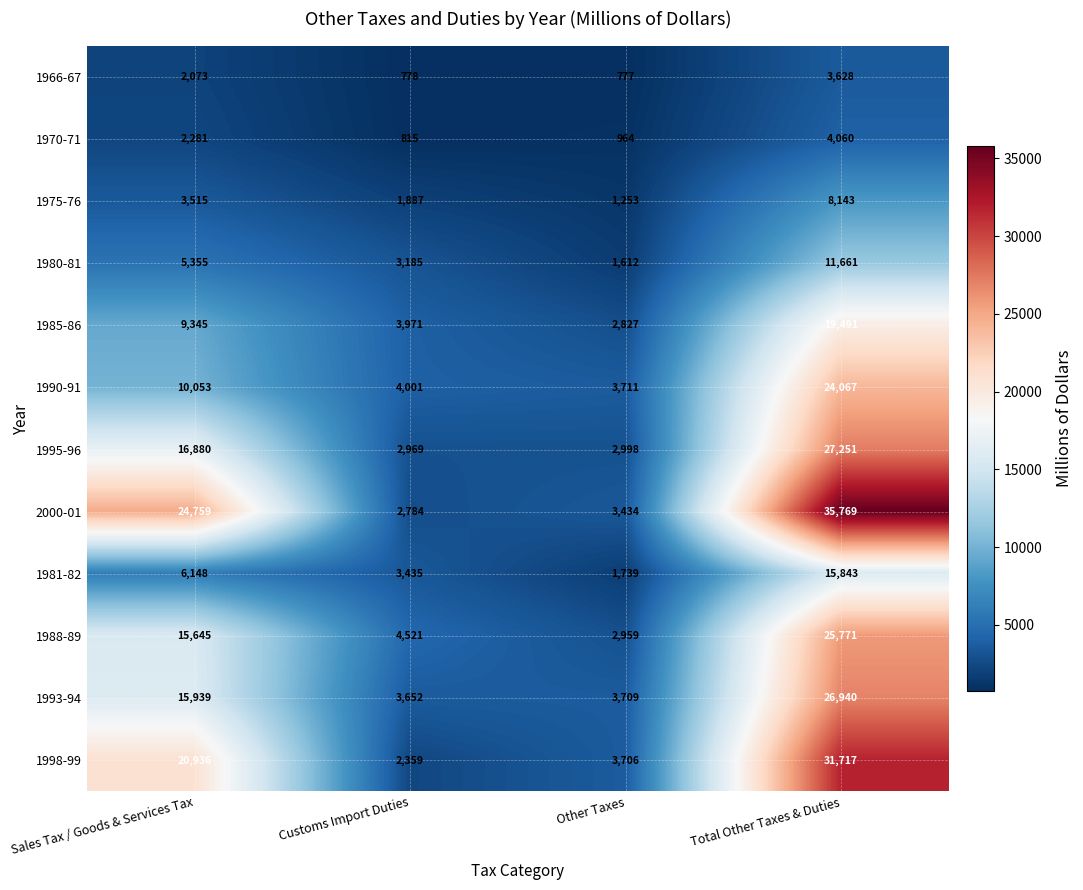

Rank the series by their maximum value, from lowest to highest.

1966-67, 1970-71, 1975-76, 1980-81, 1981-82, 1985-86, 1990-91, 1988-89, 1993-94, 1995-96, 1998-99, 2000-01